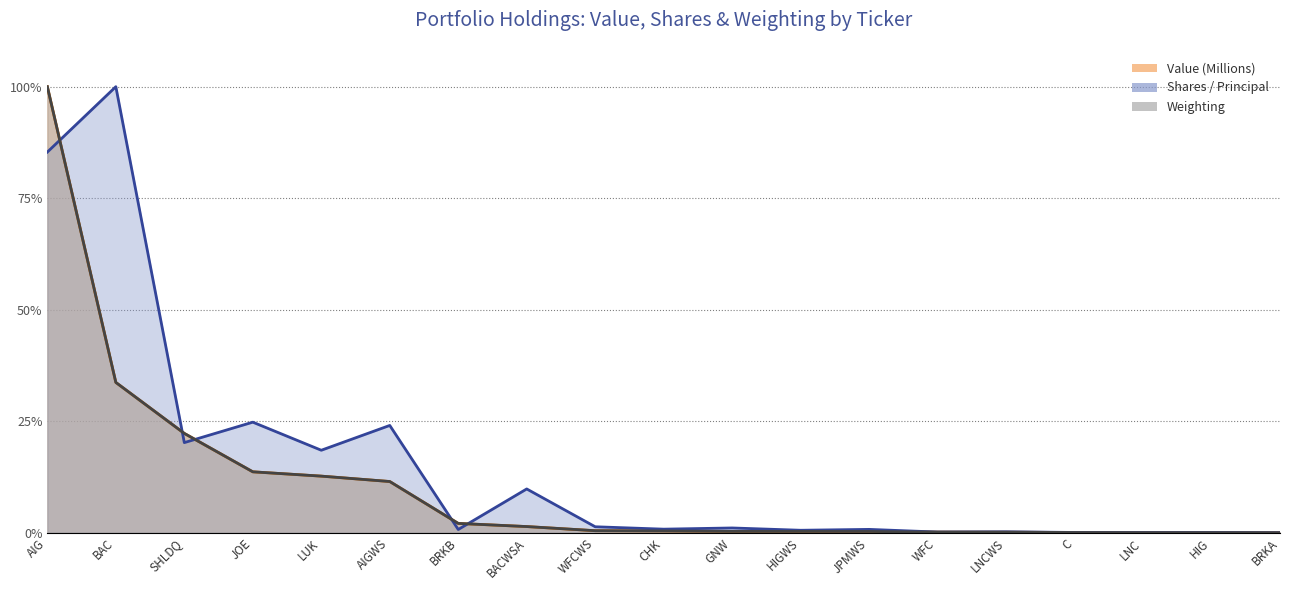

At which category does the chart reach its peak across all series?

AIG